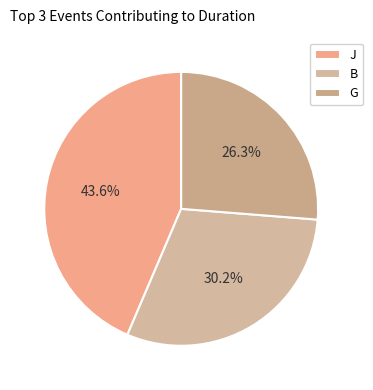

Which category has the smallest portion of the pie?

G